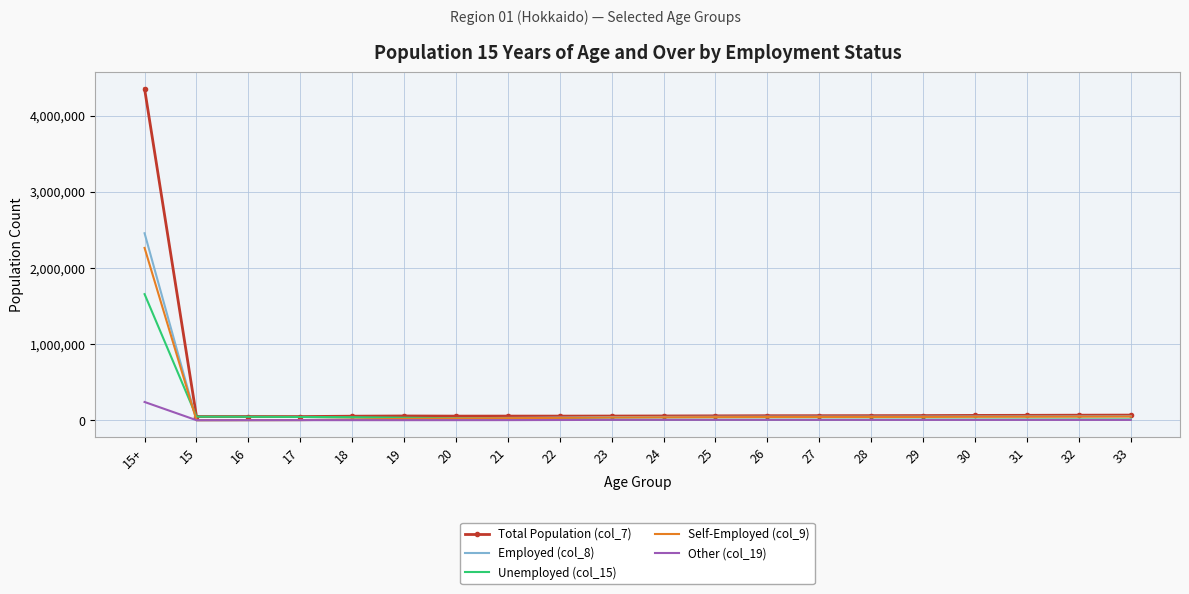

Which series has the largest range (max minus min)?

Total Population (col_7)